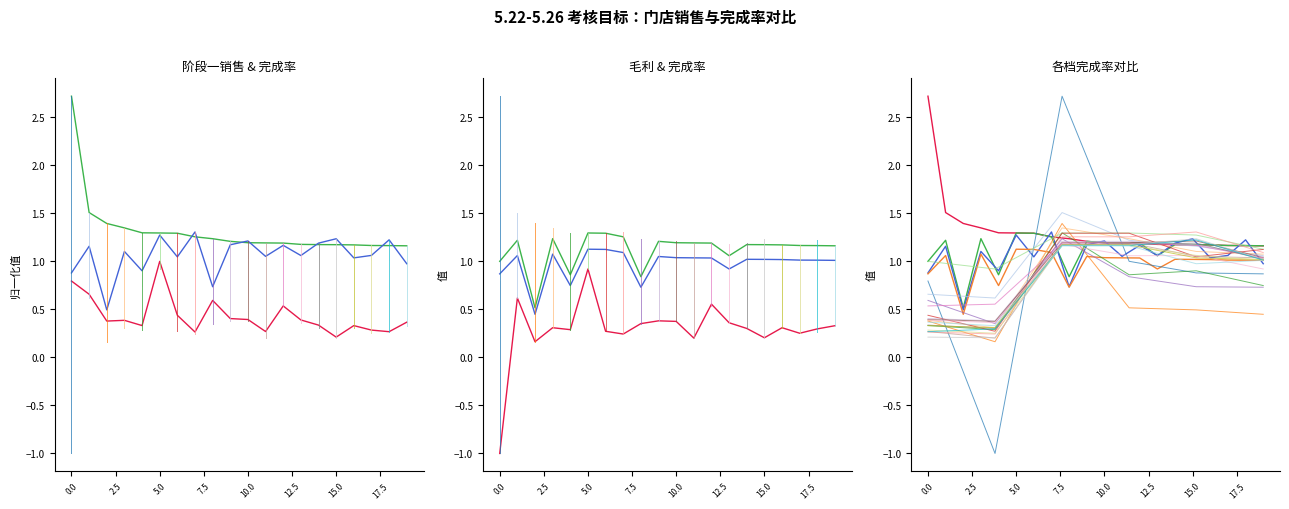

What is the value of the 阶段毛利 point at the 1st from the left?

-1.0